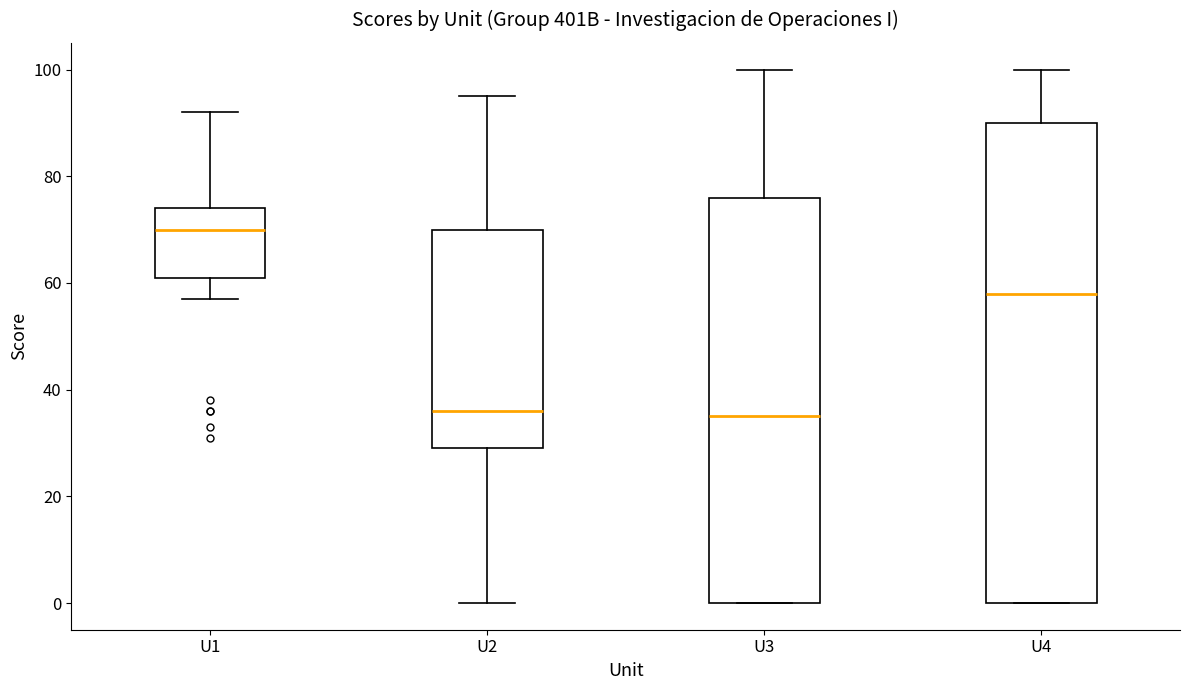

Which box's median line is the highest?

U1